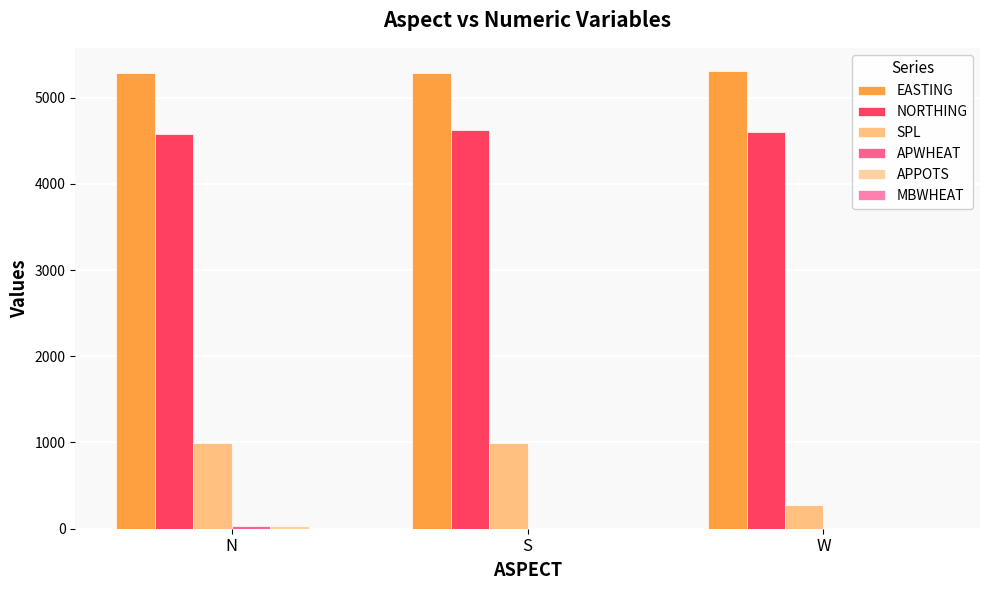

Are the bars horizontal?

No